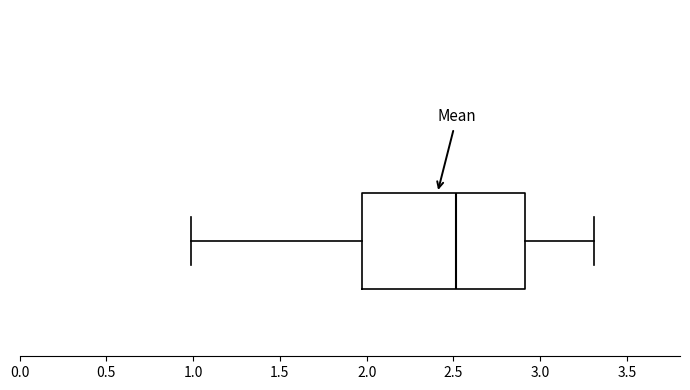

Transcribe this box plot: give where the median line is, the range the box spans, and where the two whiskers end, as read against the x-axis. The values are not printed on the chart, so give them approximately, as read against the axis.

median 2.5, box 2.0 to 2.9, whiskers 1.0 to 3.3